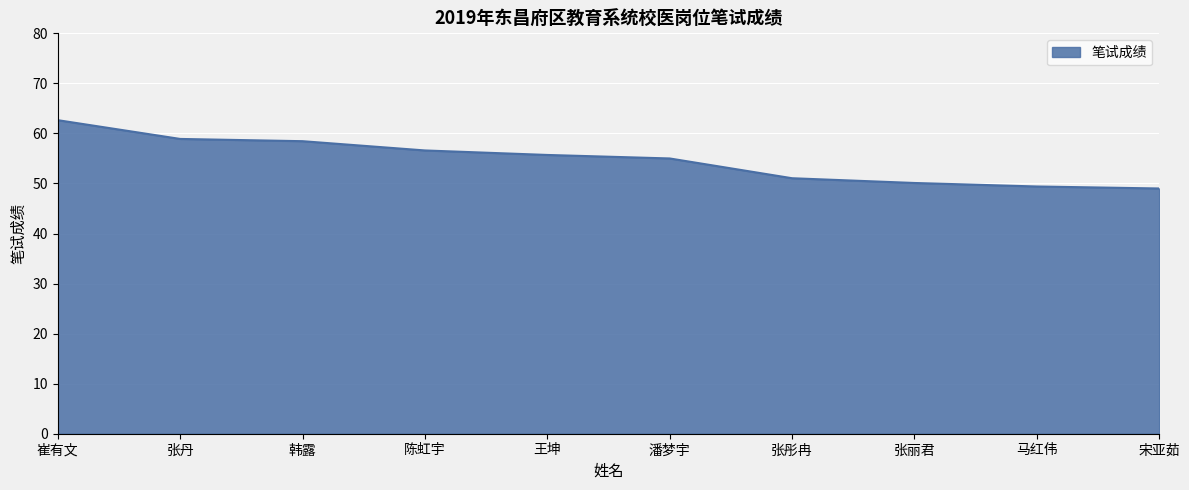

What is the difference between the values at 宋亚茹 and 王坤?

6.7